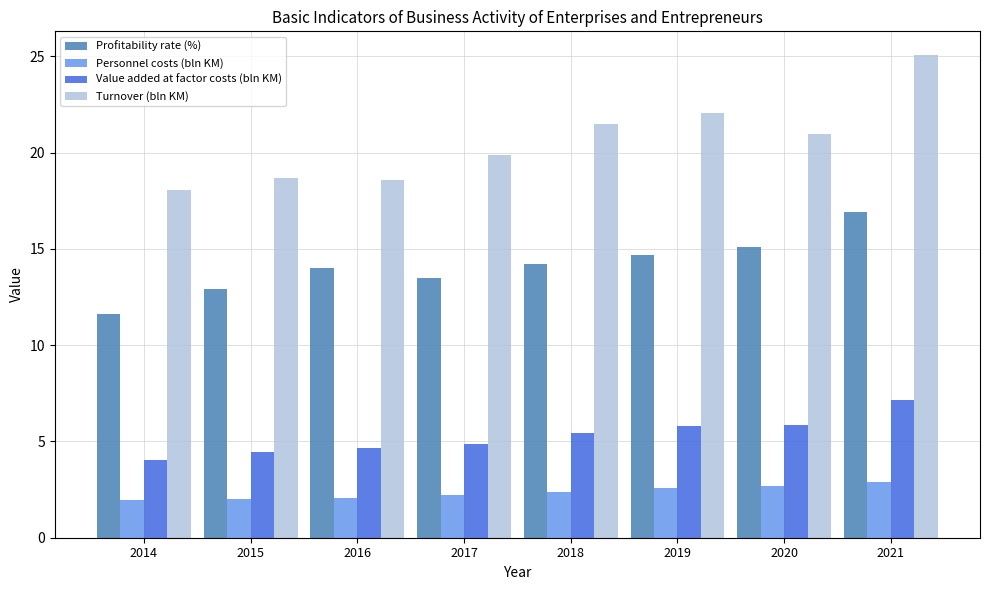

List the series in order of their peak value, lowest first.

Personnel costs (bln KM), Value added at factor costs (bln KM), Profitability rate (%), Turnover (bln KM)